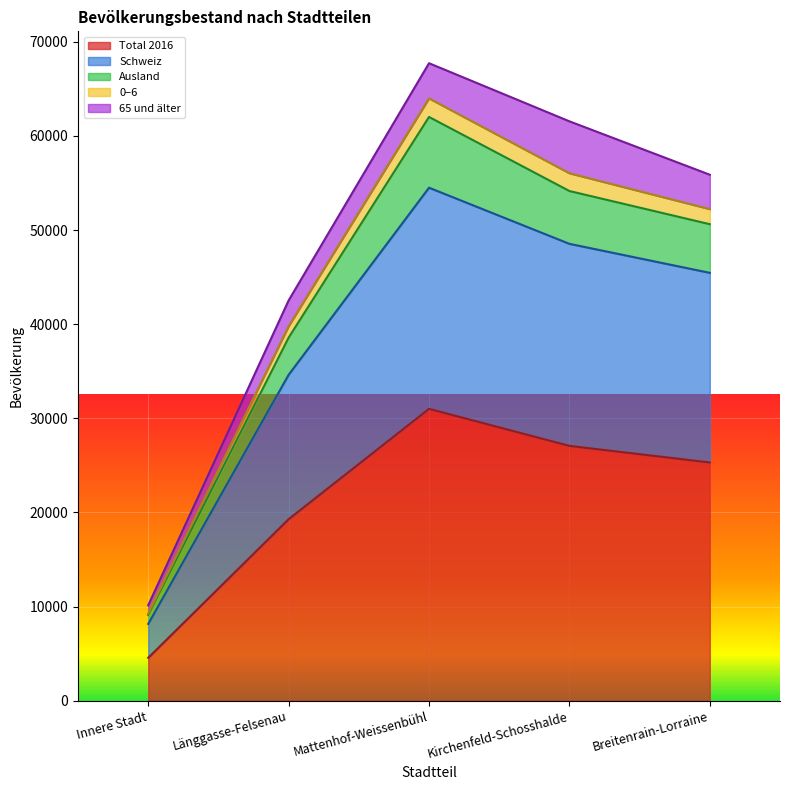

What position from the left is Innere Stadt?

1